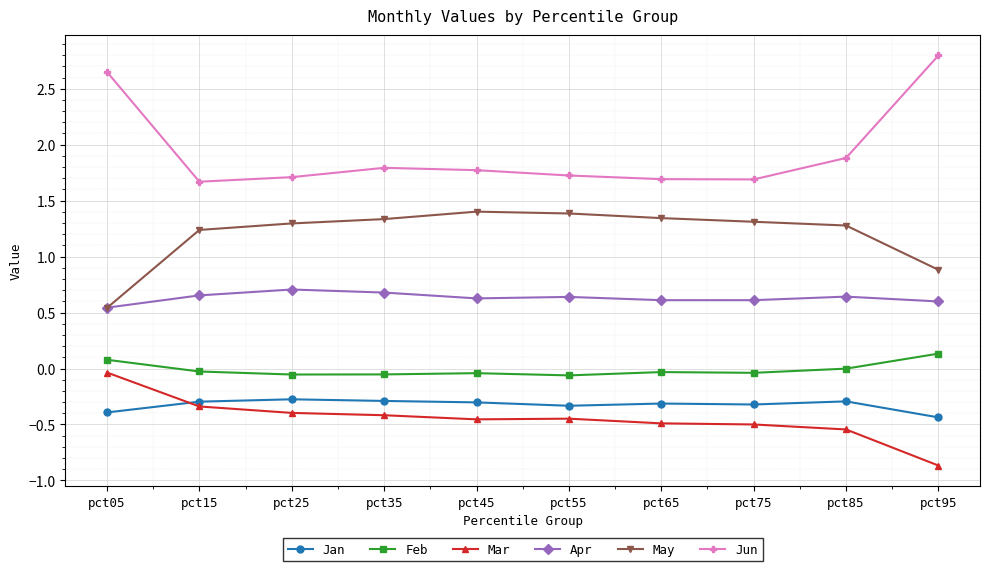

Which series has the largest total across all categories?

Jun